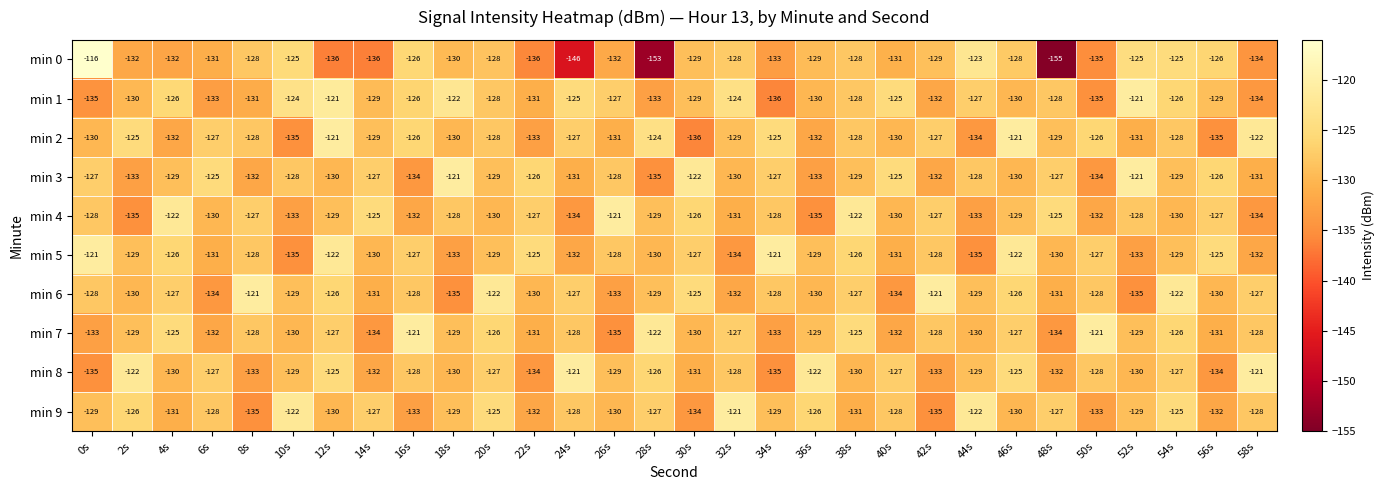

Which series changed the most between 28s and 52s?

min 0